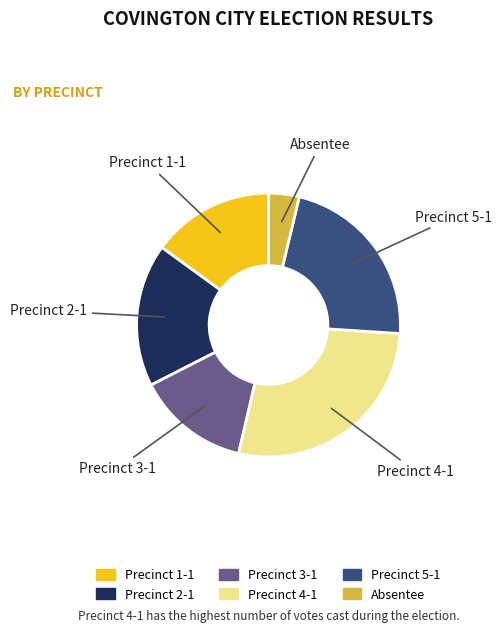

Does Precinct 5-1 represent more than half of the total?

No